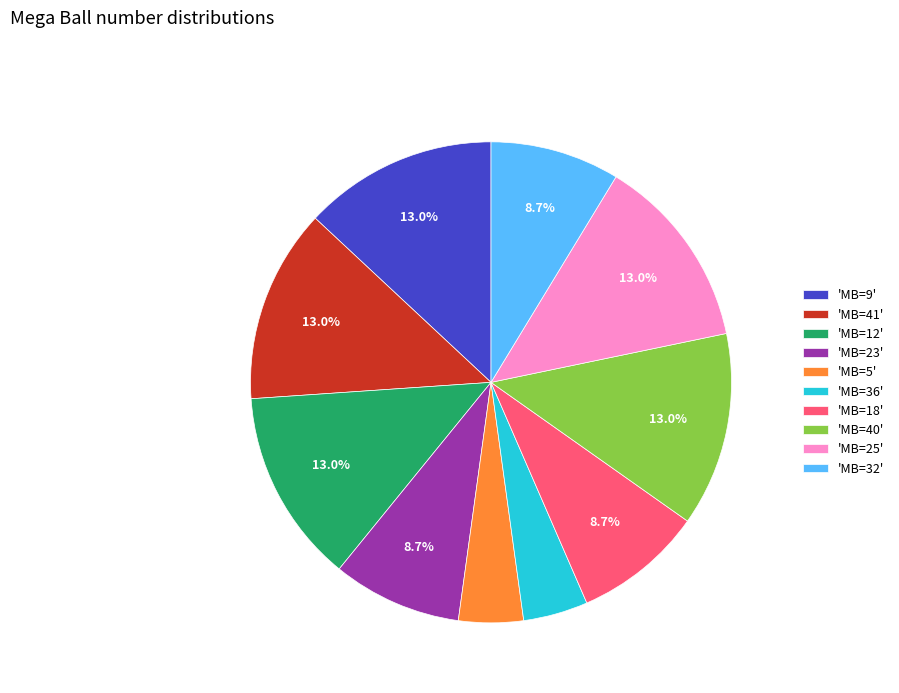

What portion of the pie excludes 'MB=23'?

91.3%